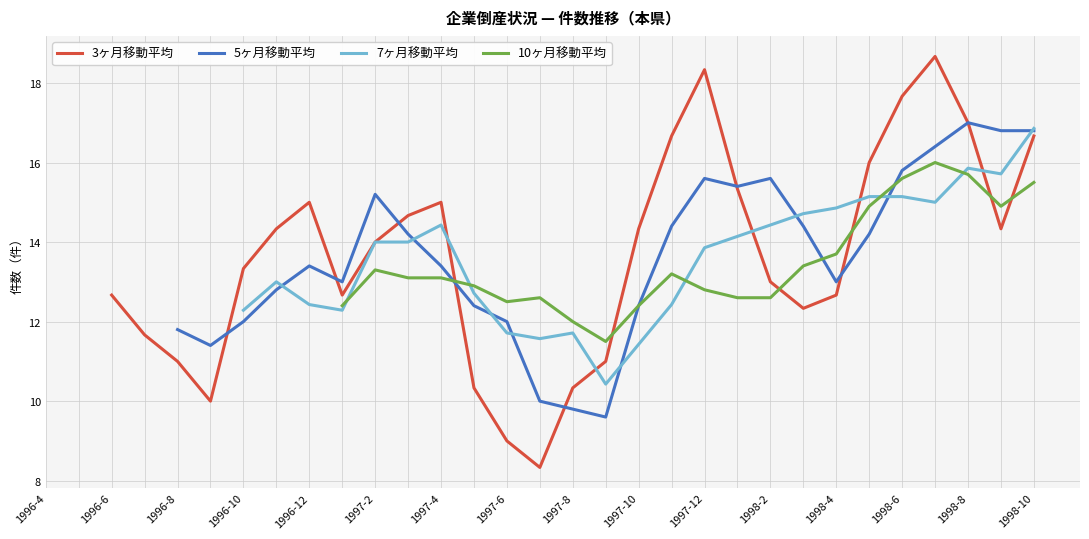

What is the value of the 10ヶ月移動平均 point at the 27th from the left?

15.6